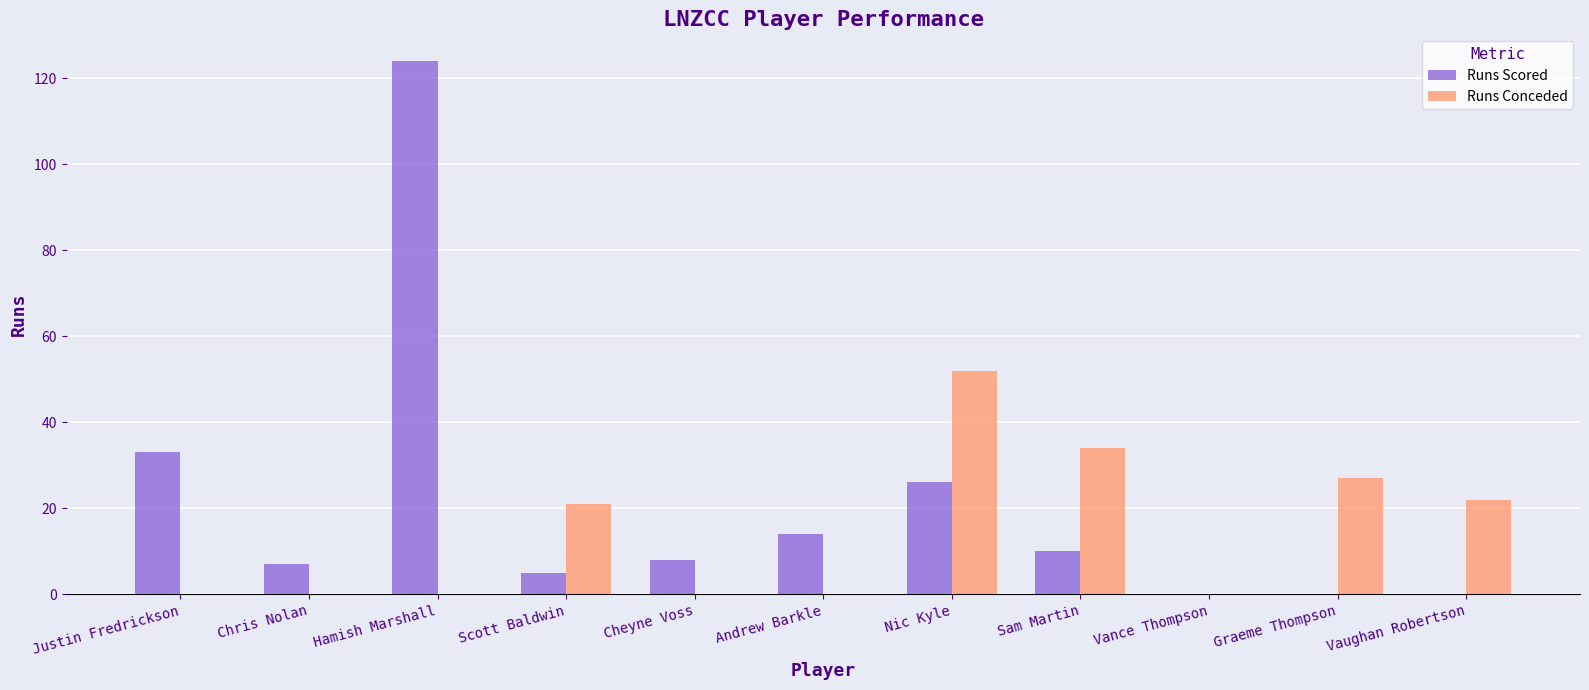

At which label does Runs Scored first exceed 8?

Justin Fredrickson